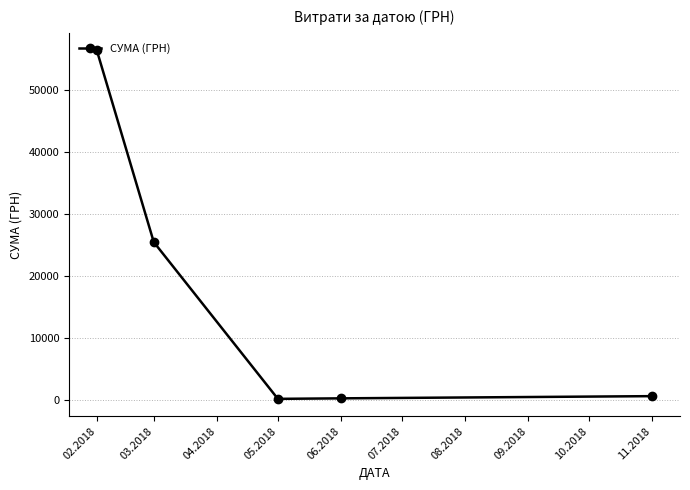

Does the chart have visible grid lines?

Yes